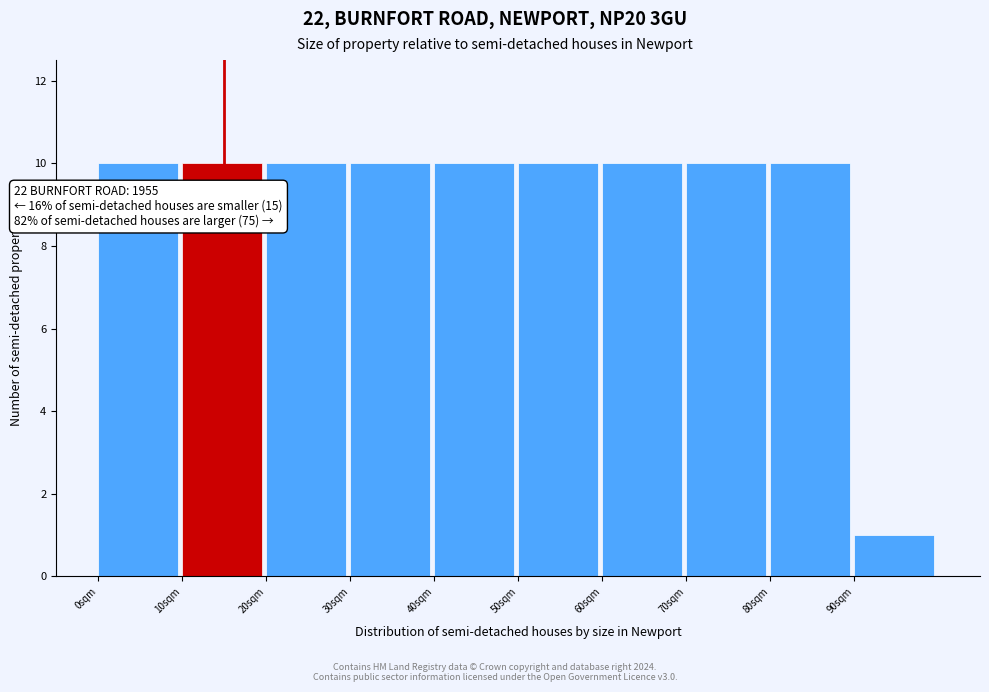

Reading right to left, what are all the values shown in this chart?

90sqm=1	80sqm=10	70sqm=10	60sqm=10	50sqm=10	40sqm=10	30sqm=10	20sqm=10	10sqm=10	0sqm=10